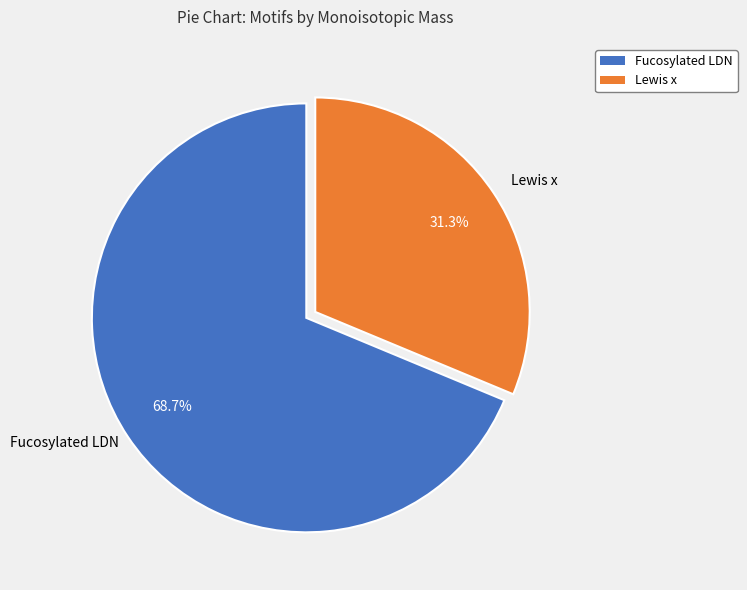

Does any single category account for the majority?

Yes